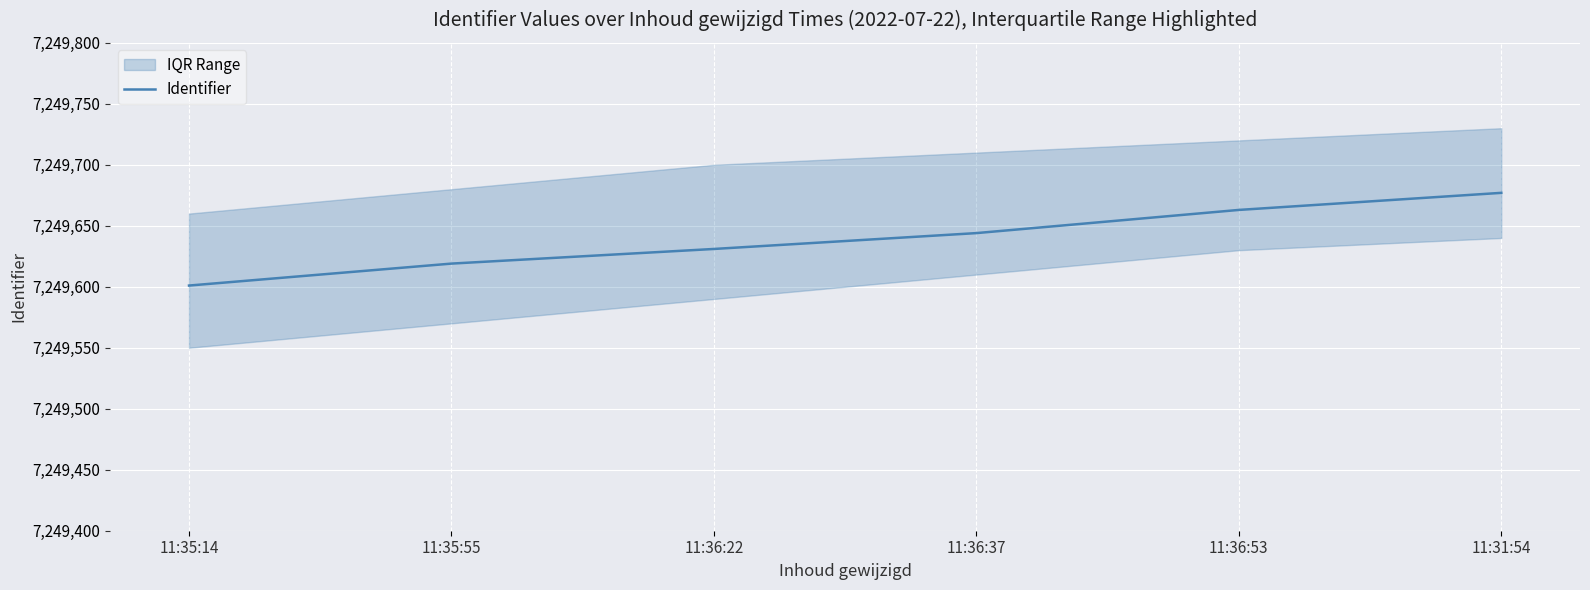

List the labels in order of value, largest first.

11:31:54, 11:36:53, 11:36:37, 11:36:22, 11:35:55, 11:35:14